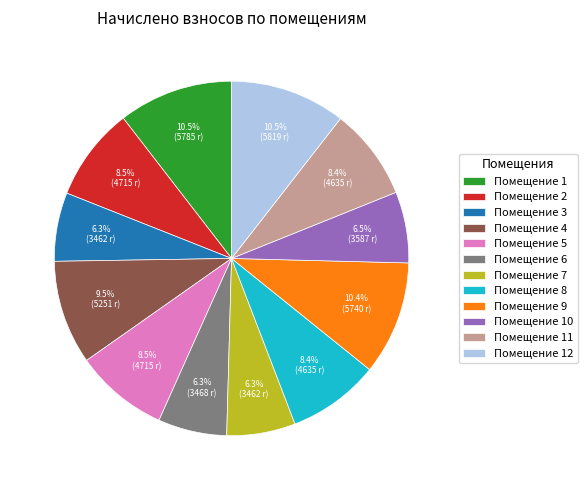

Does any single category account for the majority?

No